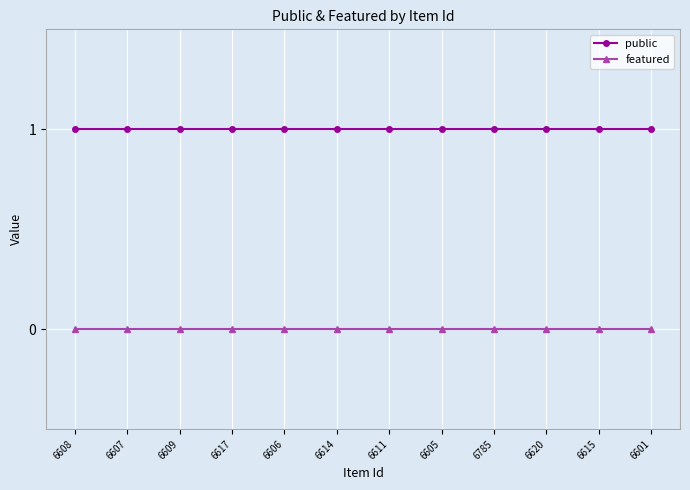

Reading left to right, extract all data points from this chart.

public: 6608=1	6607=1	6609=1	6617=1	6606=1	6614=1	6611=1	6605=1	6785=1	6620=1	6615=1	6601=1
featured: 6608=0	6607=0	6609=0	6617=0	6606=0	6614=0	6611=0	6605=0	6785=0	6620=0	6615=0	6601=0